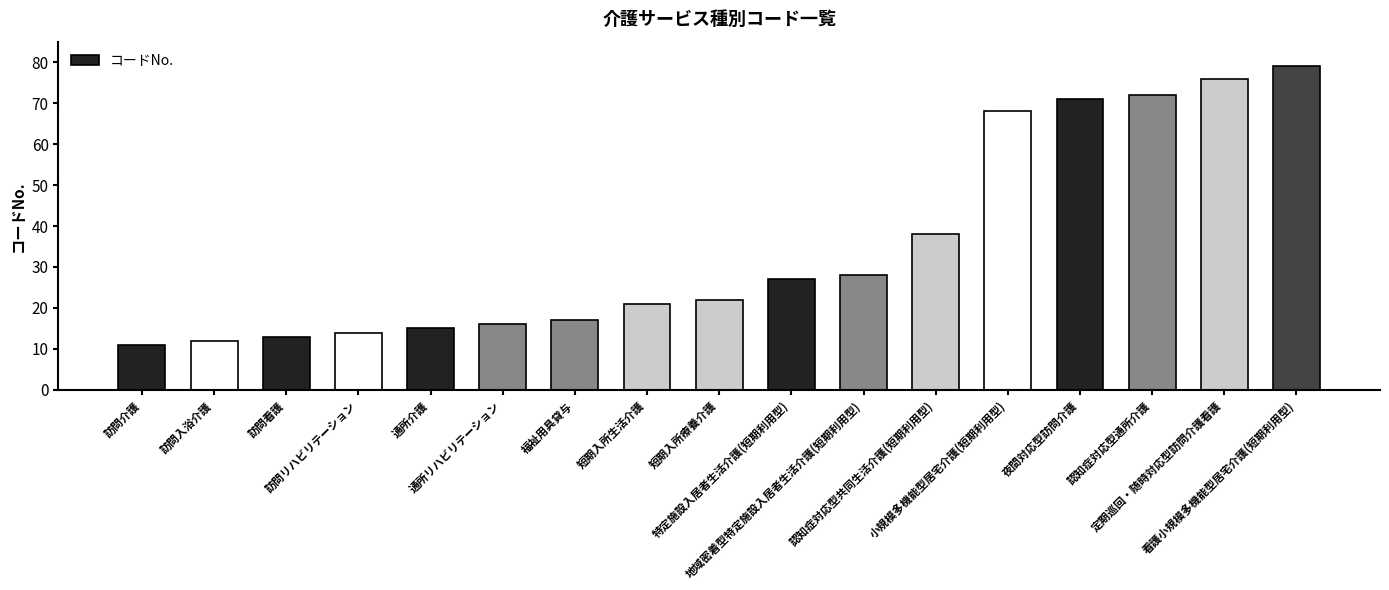

What position from the right is 定期巡回・随時対応型訪問介護看護?

2